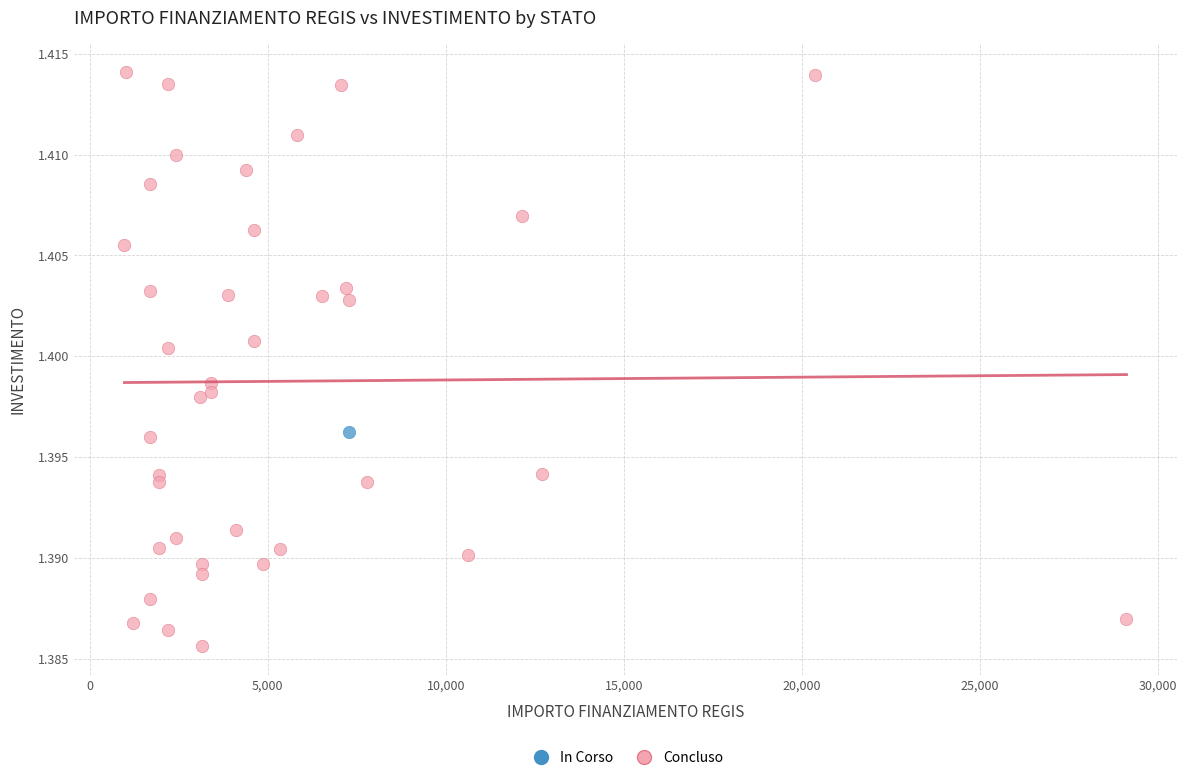

What are all the series names shown in the legend?

In Corso, Concluso